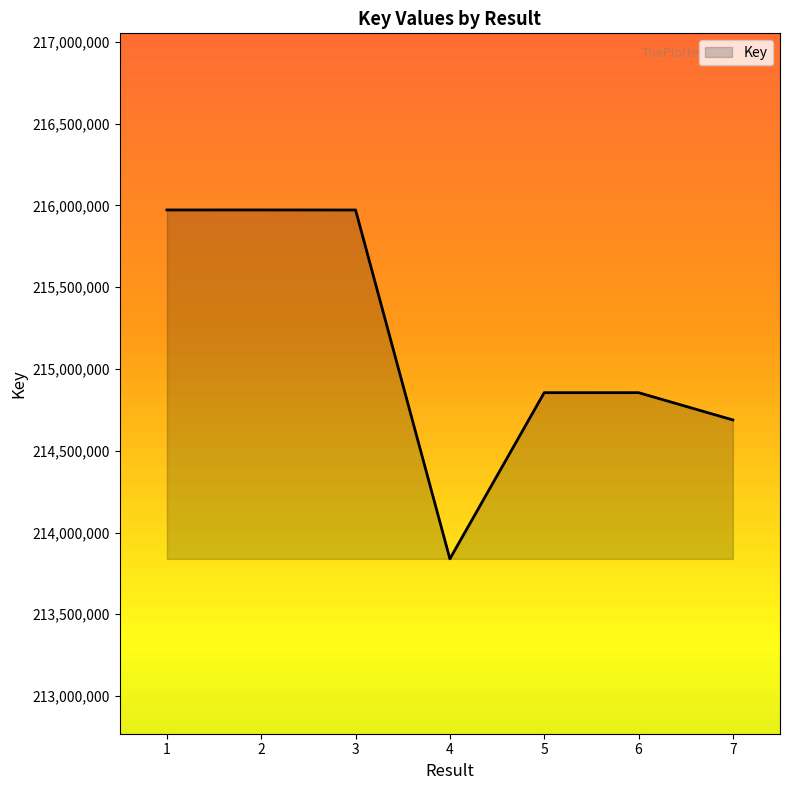

What is the difference between the maximum and minimum values?

2133389